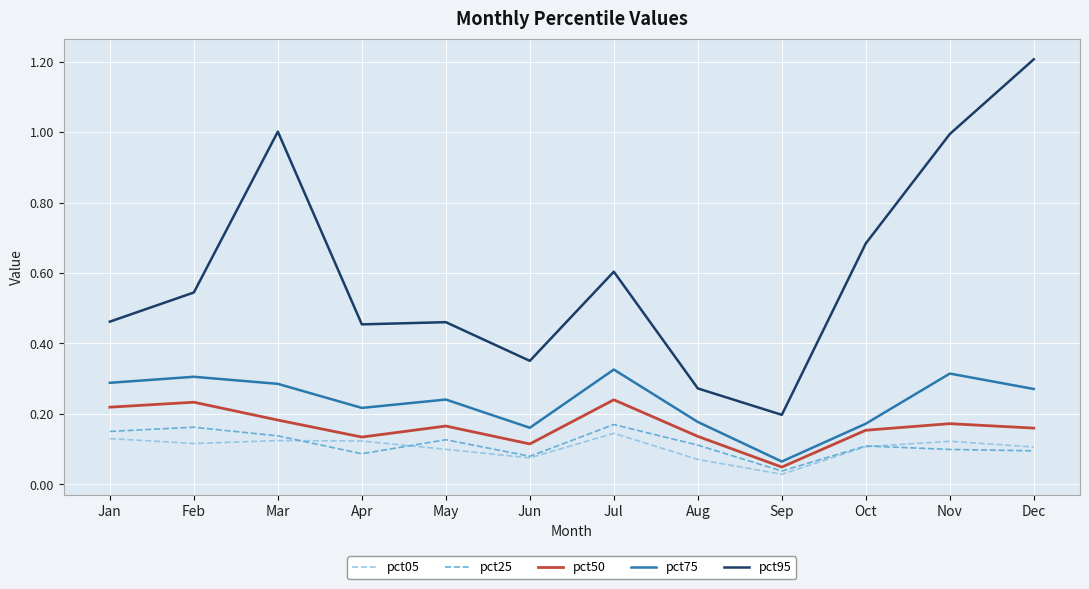

The pct95 series shows 0.8 at Jan. True or false?

False